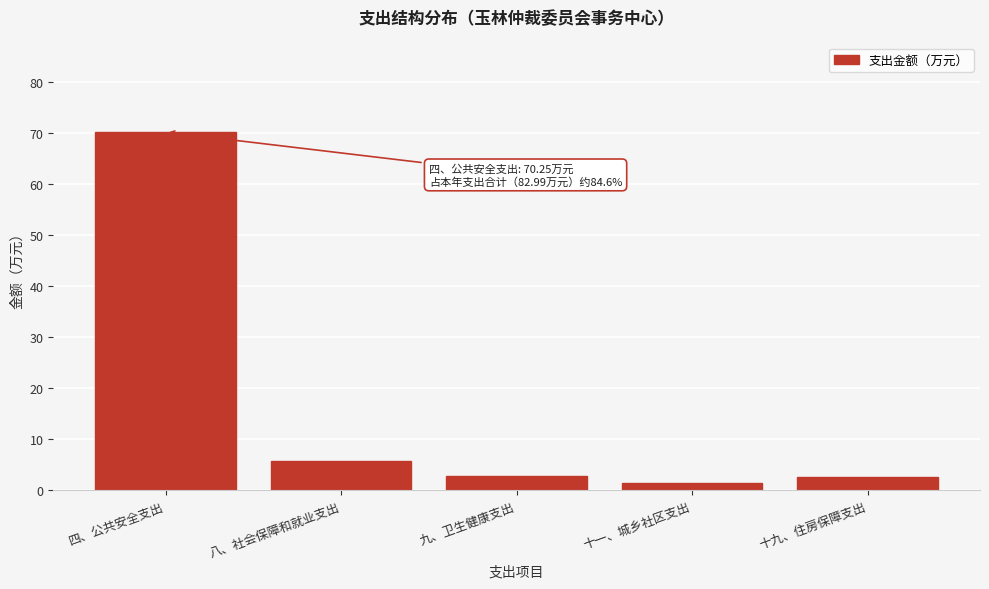

At which category does the chart reach its peak across all series?

四、公共安全支出